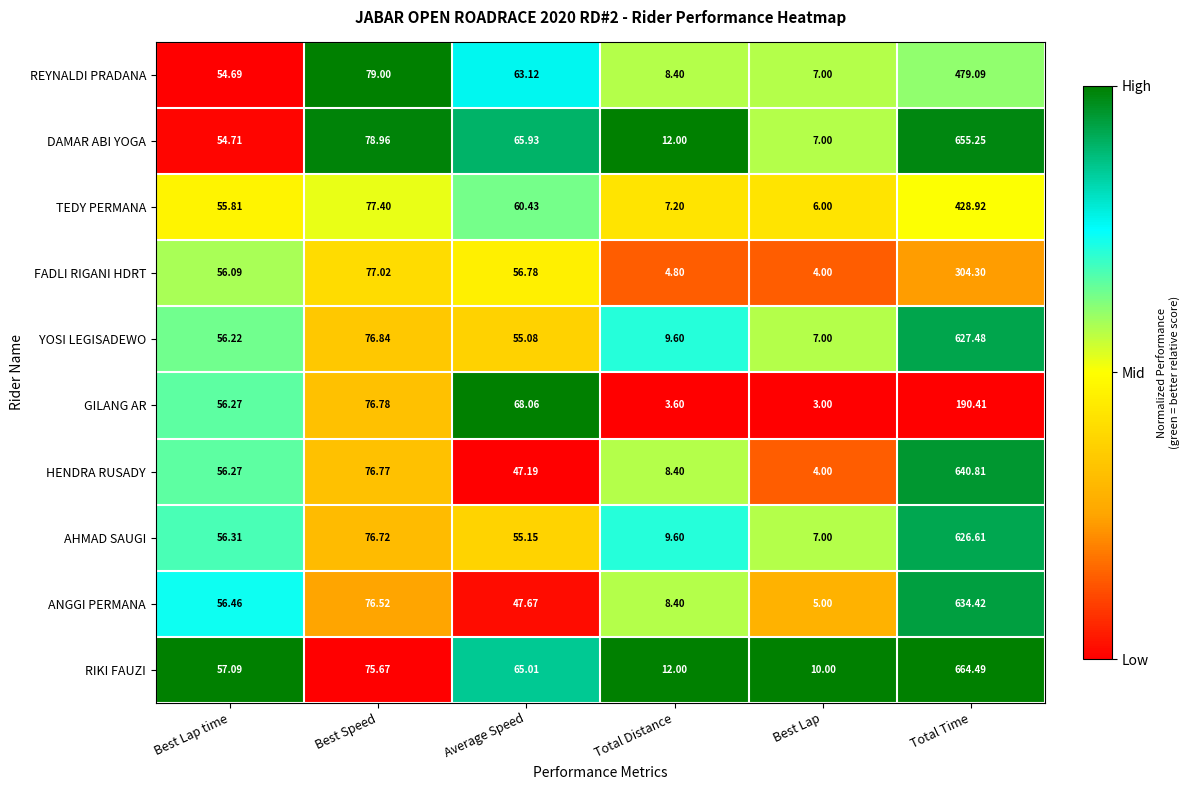

Which series has the largest range (max minus min)?

RIKI FAUZI